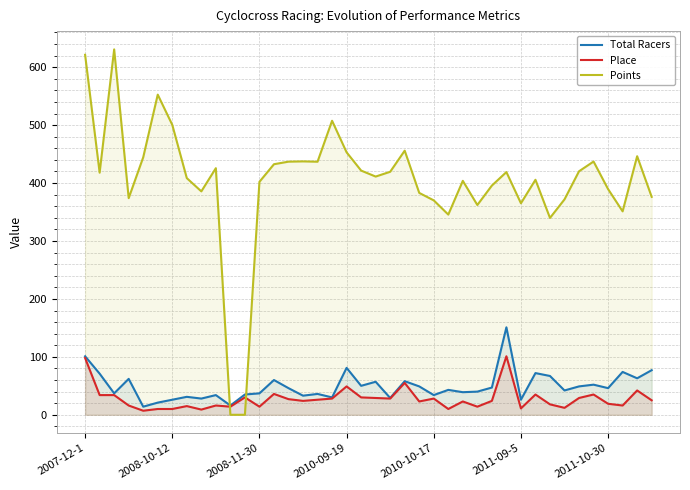

Reading left to right, transcribe all the data shown in this chart.

Total Racers: 101.0	71.0	37.0	62.0	14.0	21.0	26.0	31.0	28.0	34.0	16.0	35.0	37.0	60.0	46.0	33.0	36.0	30.0	81.0	50.0	57.0	29.0	58.0	49.0	34.0	43.0	39.0	40.0	47.0	151.0	26.0	72.0	67.0	42.0	49.0	52.0	46.0	74.0	63.0	77.0
Place: 98.0	34.0	34.0	16.0	7.0	10.0	10.0	15.0	9.0	16.0	14.0	30.0	14.0	36.0	27.0	24.0	26.0	28.0	49.0	30.0	29.0	28.0	55.0	23.0	28.0	10.0	23.0	14.0	24.0	101.0	11.0	35.0	18.0	12.0	29.0	35.0	19.0	16.0	42.0	25.0
Points: 621.5	418.0	630.8	374.0	444.5	552.7	500.5	408.6	385.7	425.7	0.0	0.0	402.2	432.6	437.0	437.5	436.9	507.6	453.1	421.6	411.3	419.5	456.0	383.0	370.1	345.6	403.9	362.2	395.7	419.0	365.2	405.7	339.8	371.9	420.4	437.2	389.6	351.2	446.4	376.2